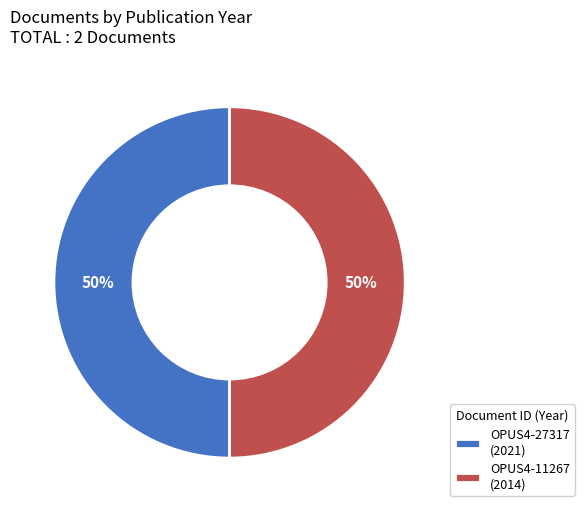

True or false: OPUS4-11267 accounts for 50% of the total.

True